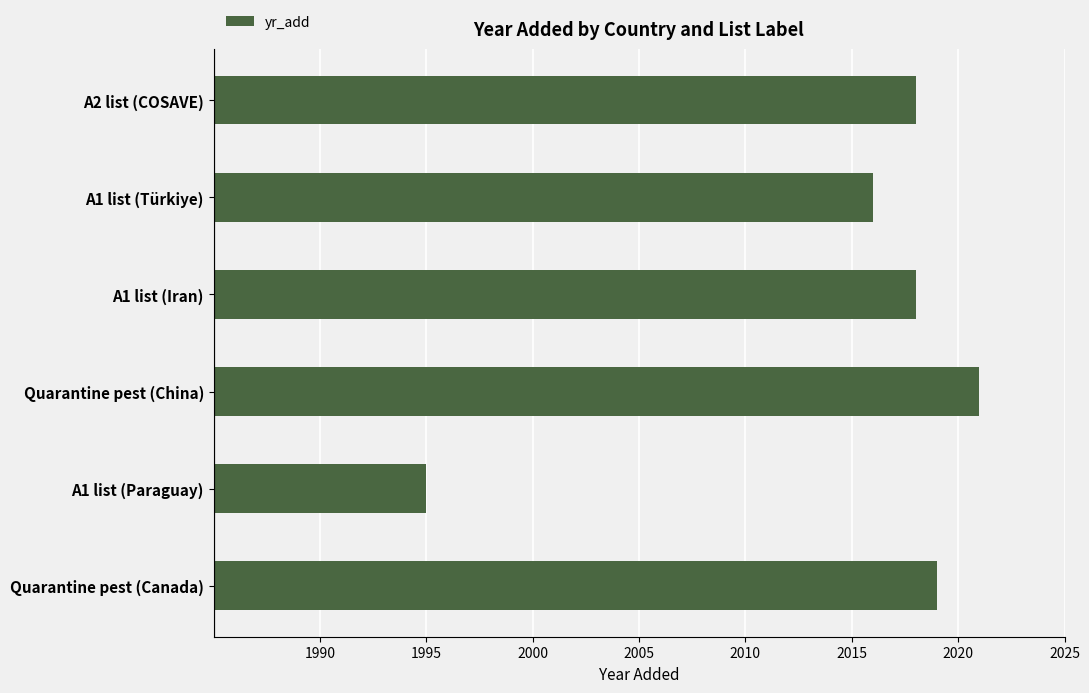

The chart shows a value of 1380 at A2 list (COSAVE). True or false?

False